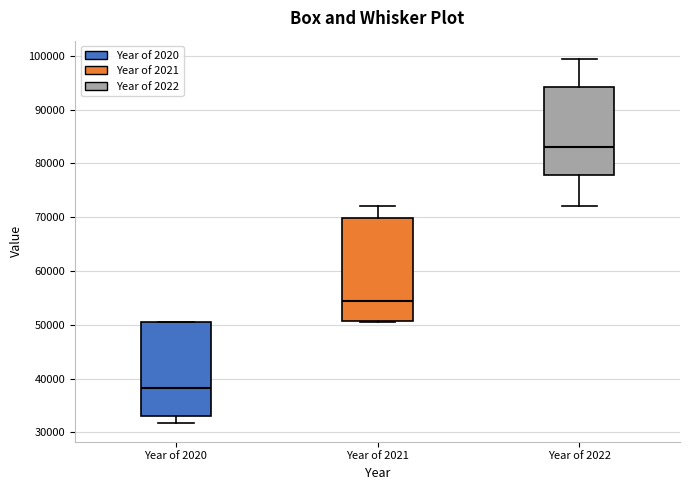

Reading left to right, read every box against the y-axis: the position of its median line, the range the box covers, and the ends of its whiskers. The values are not printed on the chart, so give them approximately, as read against the axis.

Year of 2020: median 38000, box 33000 to 50000, whiskers 32000 to 50000
Year of 2021: median 54000, box 51000 to 70000, whiskers 50000 to 72000
Year of 2022: median 83000, box 78000 to 94000, whiskers 72000 to 99000